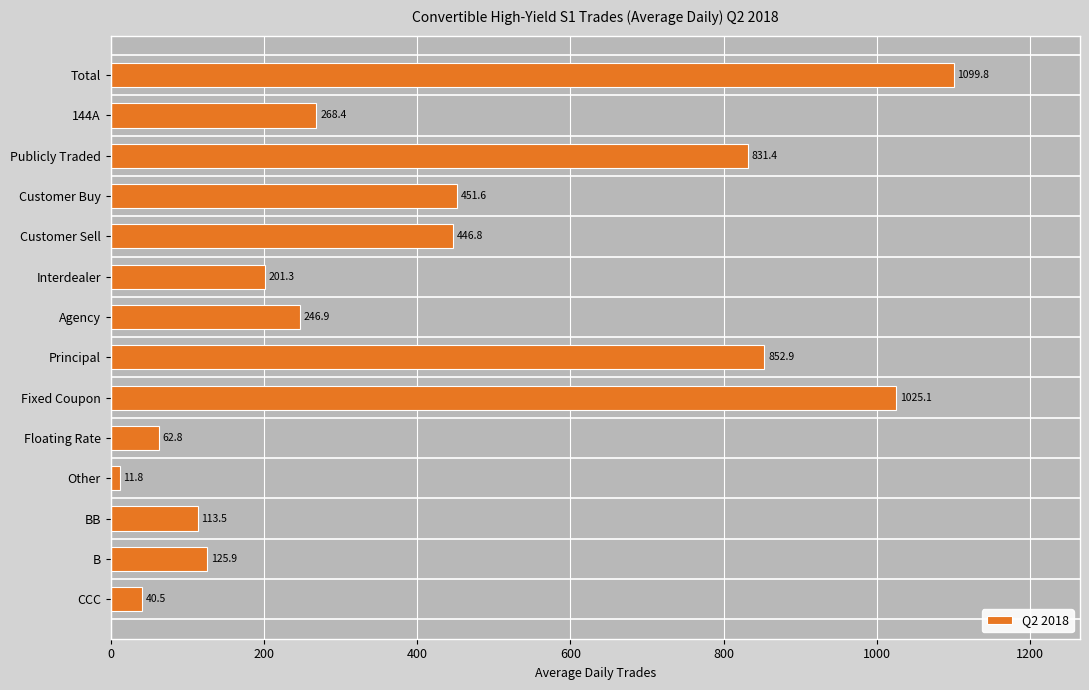

Are the bars grouped side by side (vs. stacked)?

No